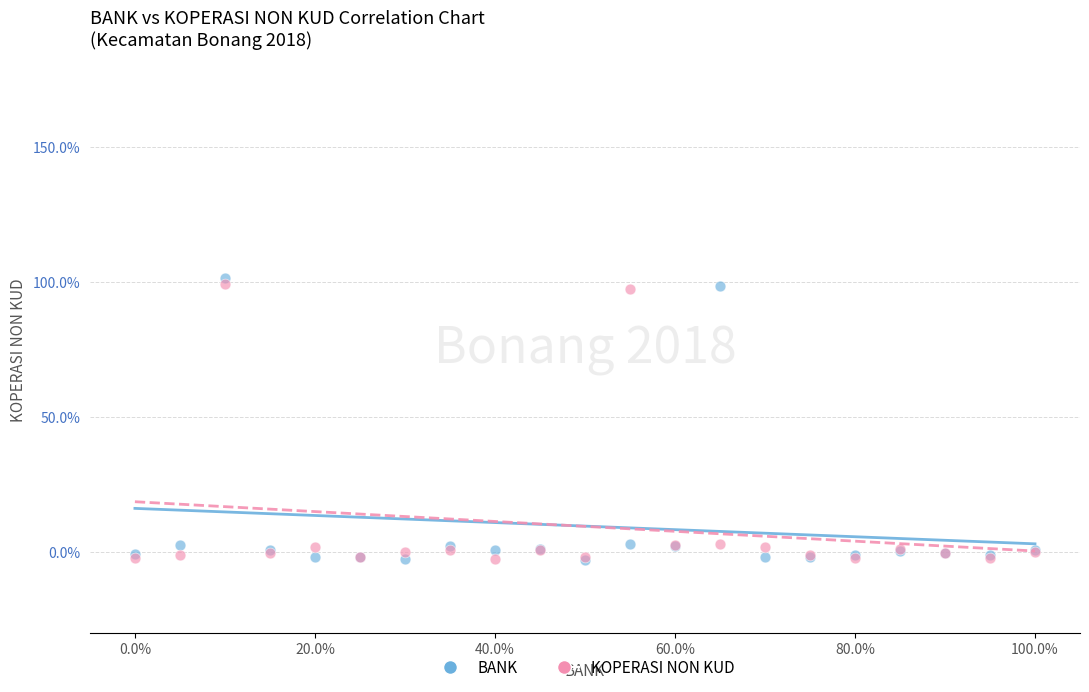

Which series has the largest Y range (max minus min)?

BANK